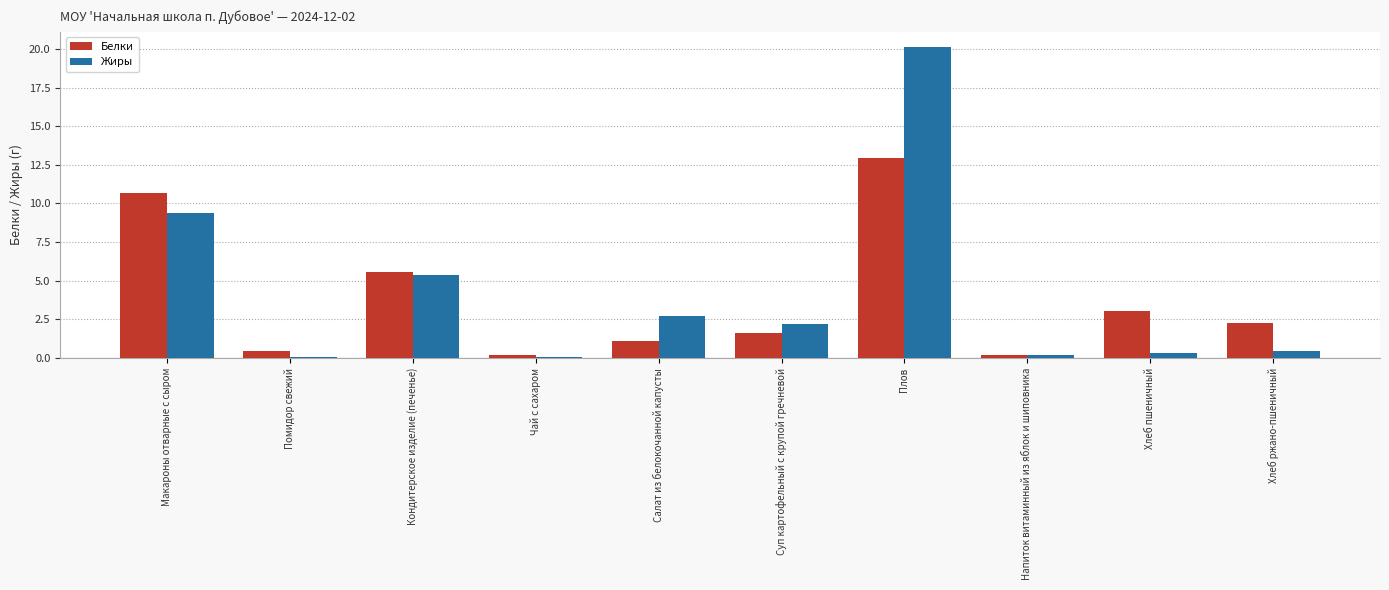

How many data points does each series have?

10